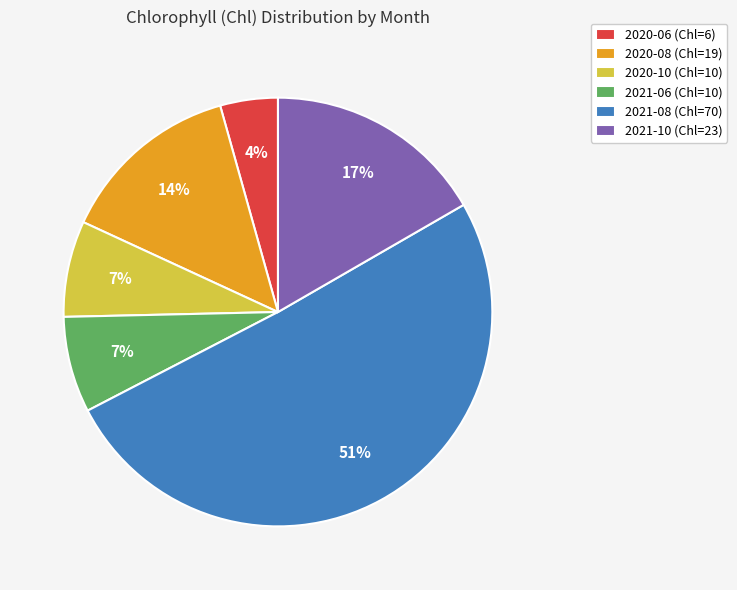

To the nearest percent, what percentage of the pie is 2020-06 (Chl=6)?

4%